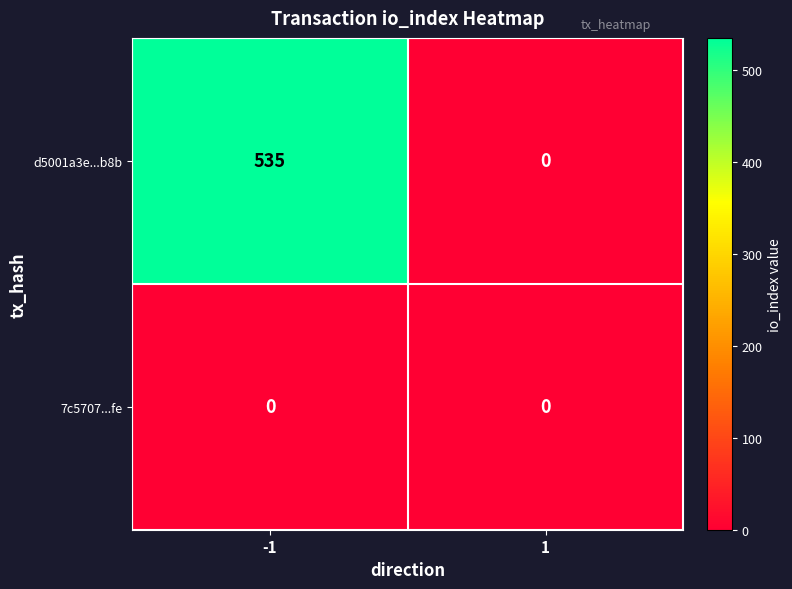

Which label corresponds to the largest value in the chart?

-1